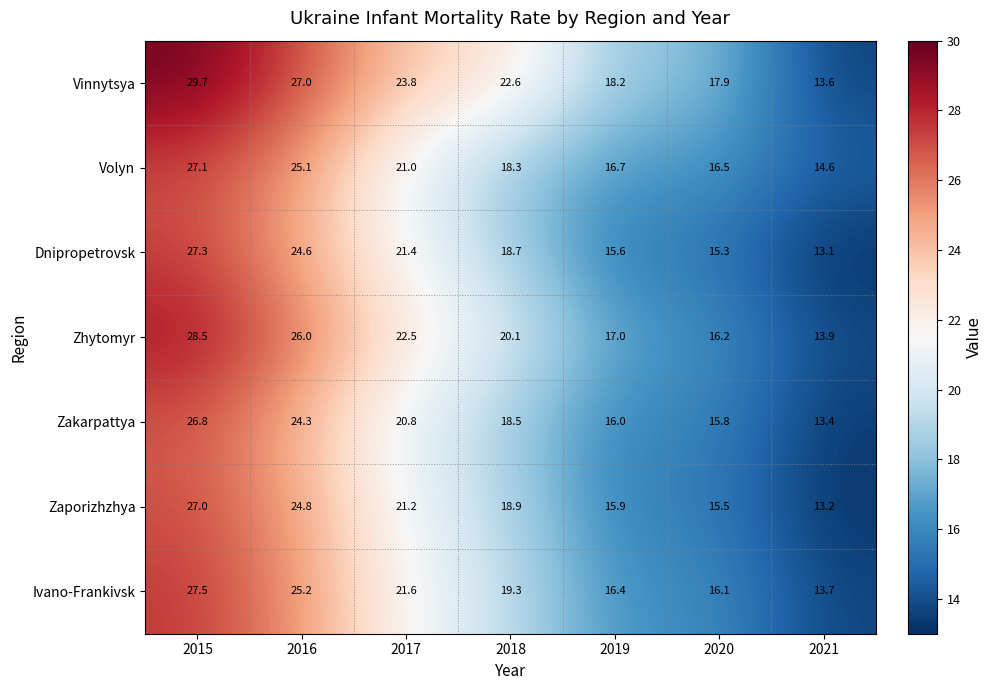

The value of Zhytomyr at 2017 is 22.5. True or false?

True